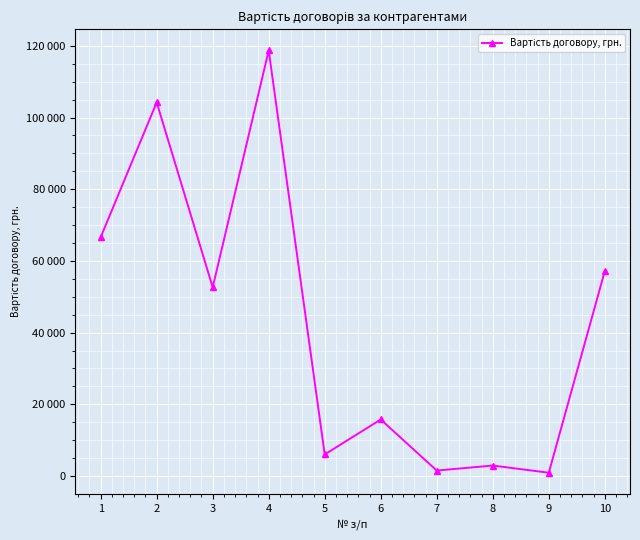

What is the smallest value displayed?

898.9